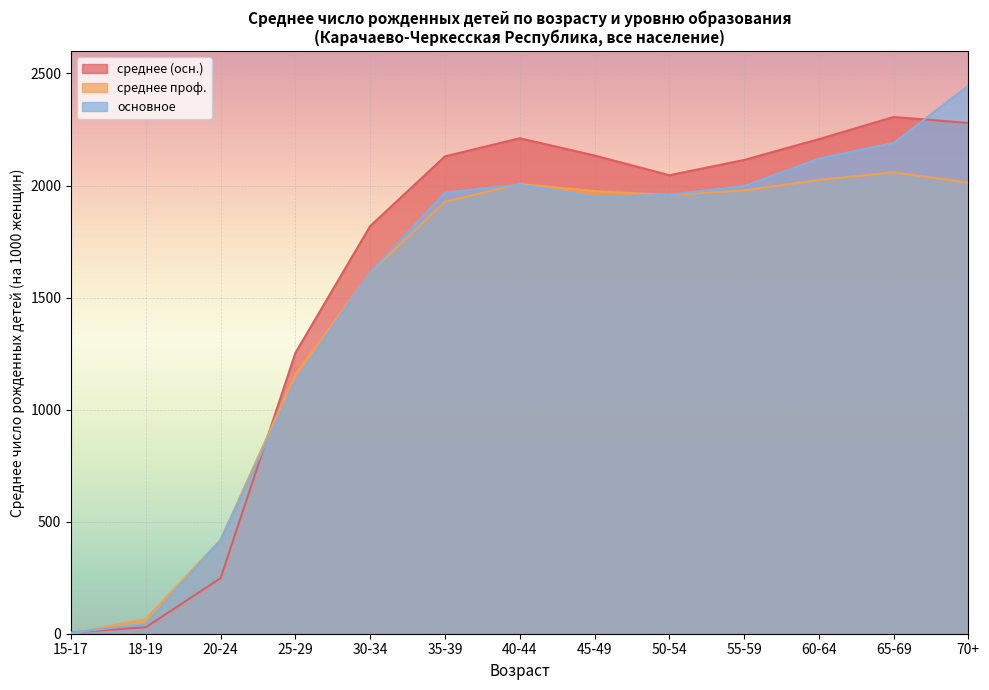

Is the value of среднее проф. at 25-29 greater than the value of среднее (осн.) at 20-24?

Yes